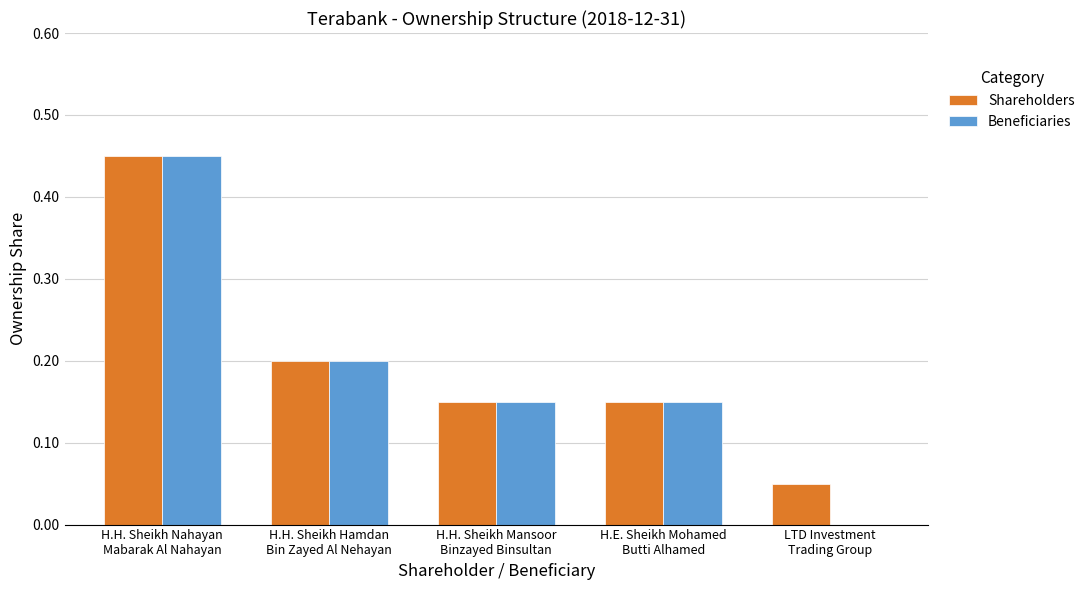

What is the average value of the Beneficiaries series?

0.2